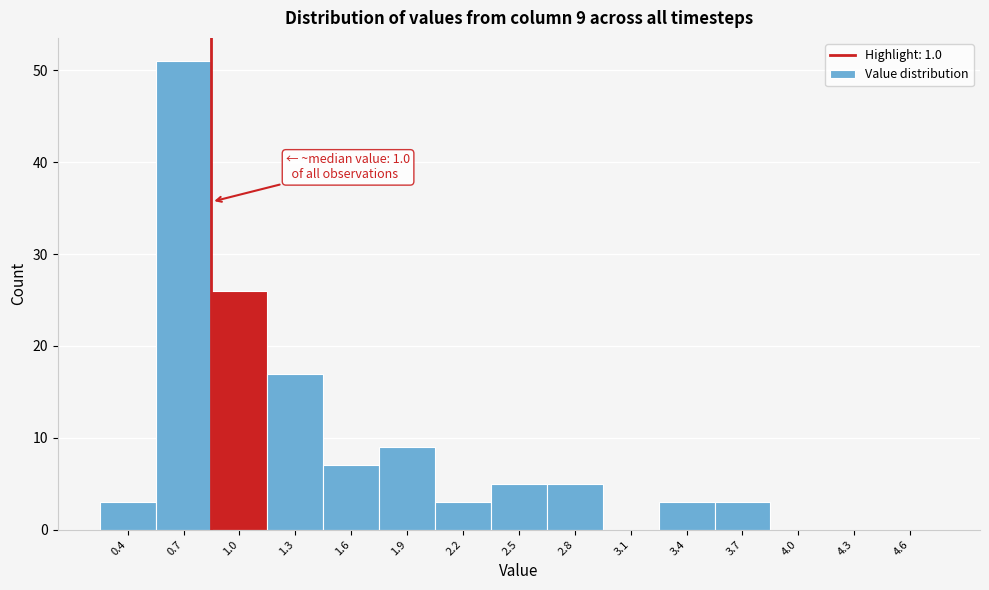

Reading left to right, what are all the values shown in this chart?

0.4=3	0.7=51	1.0=26	1.3=17	1.6=7	1.9=9	2.2=3	2.5=5	2.8=5	3.1=0	3.4=3	3.7=3	4.0=0	4.3=0	4.6=0